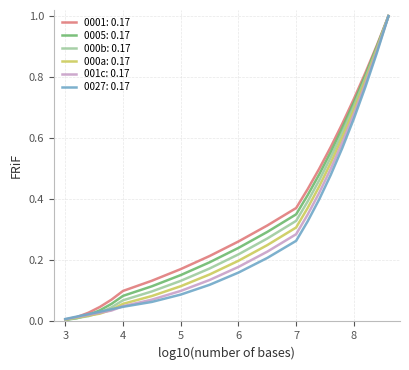

Rank the series by their average value, from highest to lowest.

0001: 0.17, 0005: 0.17, 000b: 0.17, 000a: 0.17, 001c: 0.17, 0027: 0.17